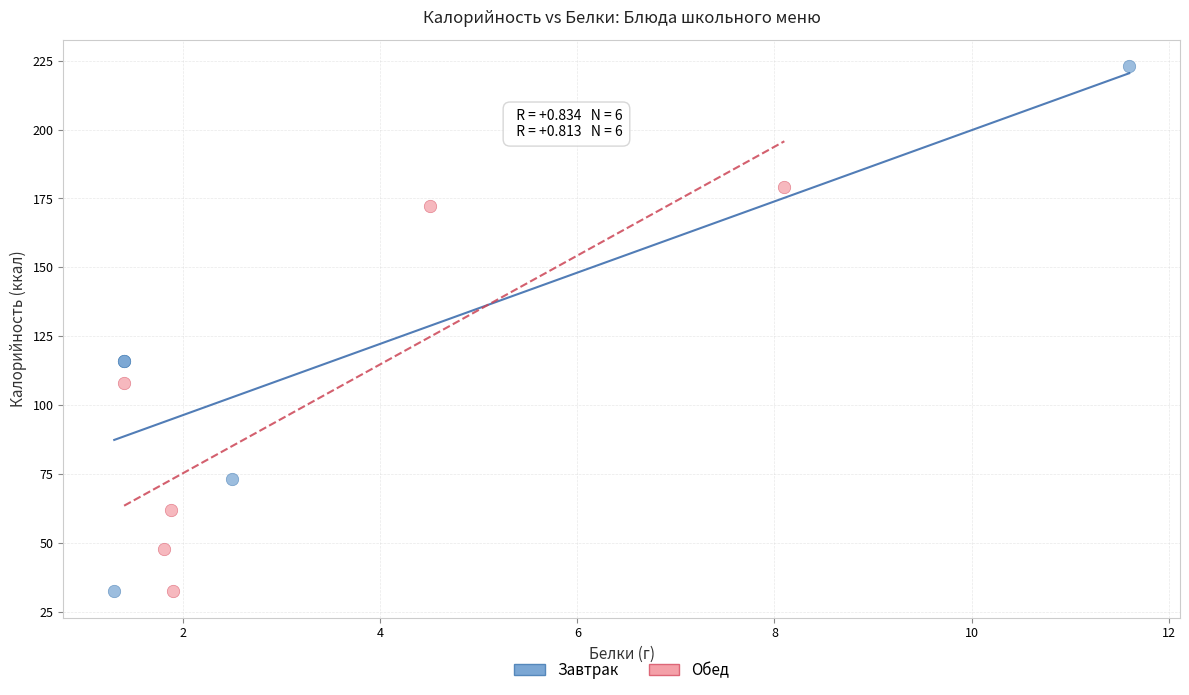

What are all the series names shown in the legend?

Завтрак, Обед